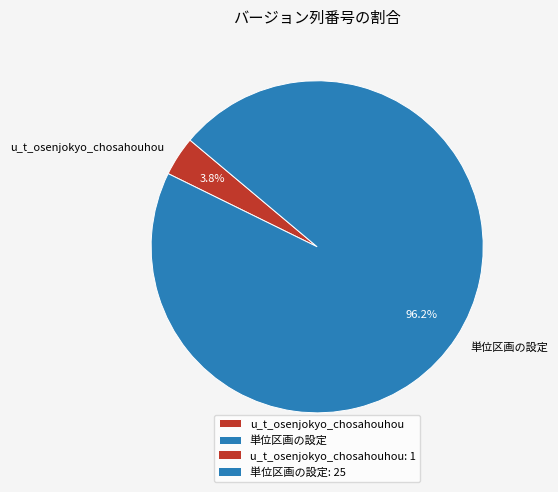

What is the majority slice?

単位区画の設定